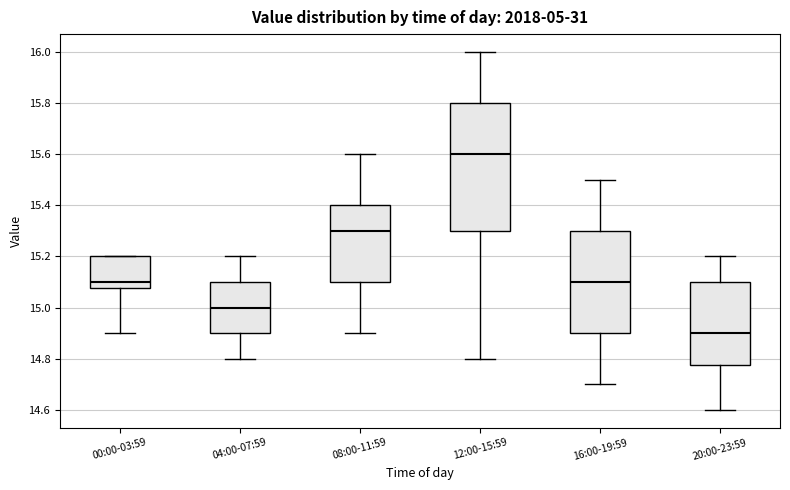

Where is the upper edge of the box for 08:00-11:59 on the y-axis? The values are not printed on the chart, so give them approximately, as read against the axis.

15.40